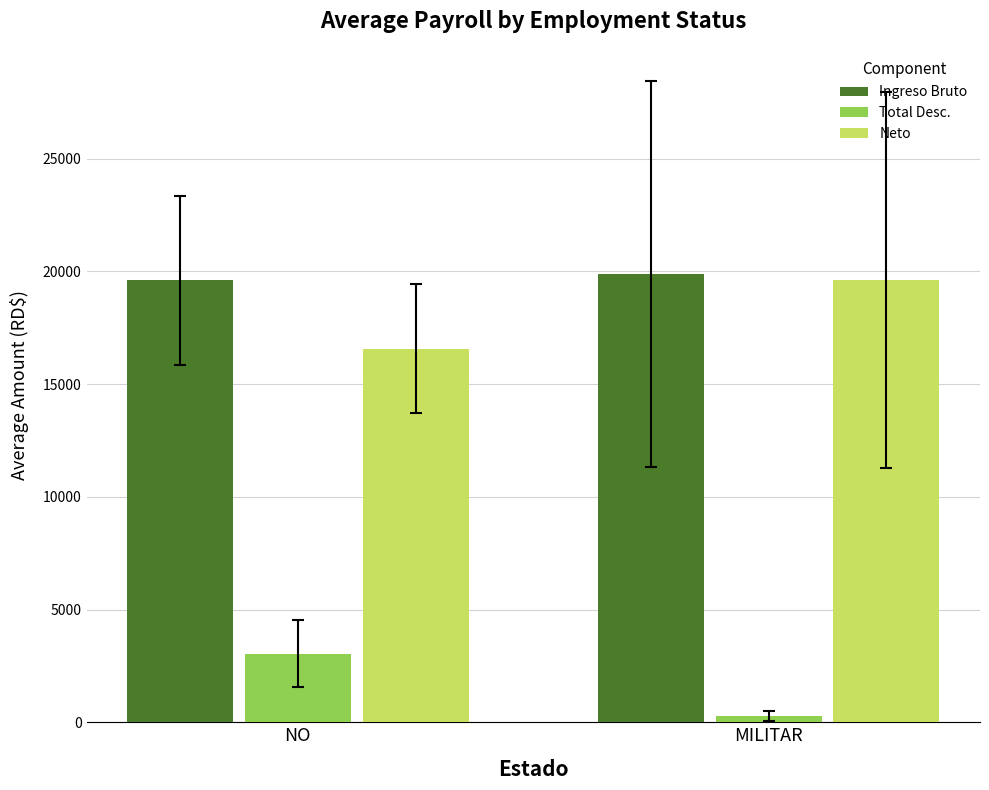

List the series in order of their peak value, lowest first.

Total Desc., Neto, Ingreso Bruto